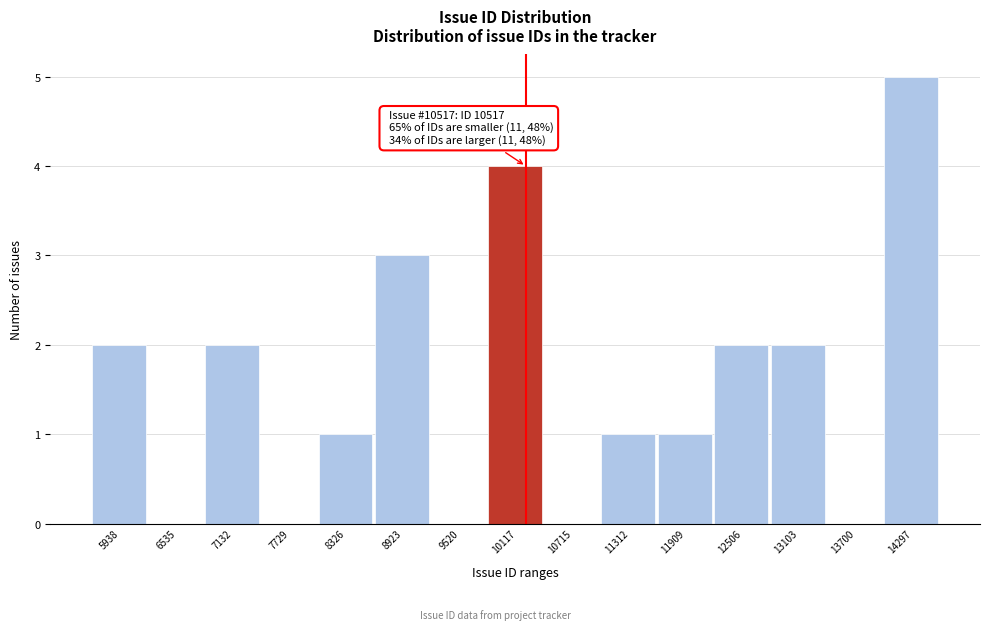

Reading left to right, extract all data points from this chart.

5938=2	6535=0	7132=2	7729=0	8326=1	8923=3	9520=0	10117=4	10715=0	11312=1	11909=1	12506=2	13103=2	13700=0	14297=5